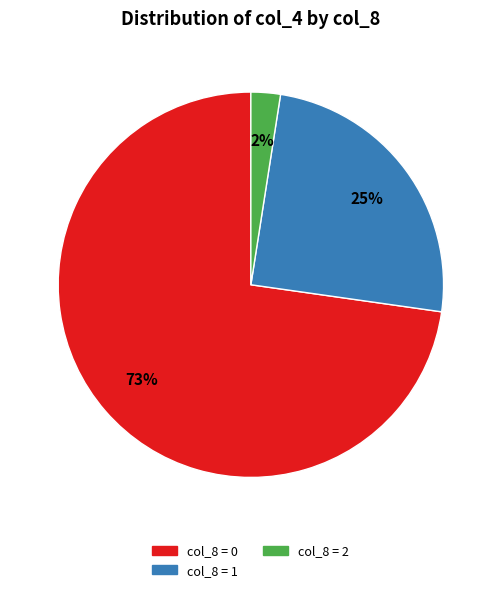

What percentage is the col_8 = 1 slice, to the nearest percent?

25%